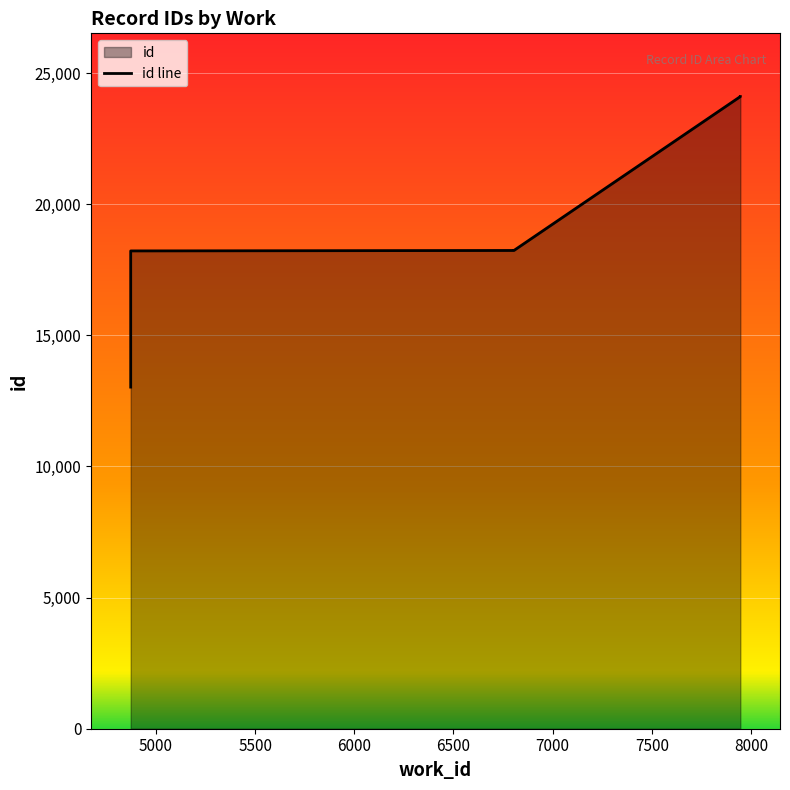

What is the difference between the maximum and second lowest values?

5885